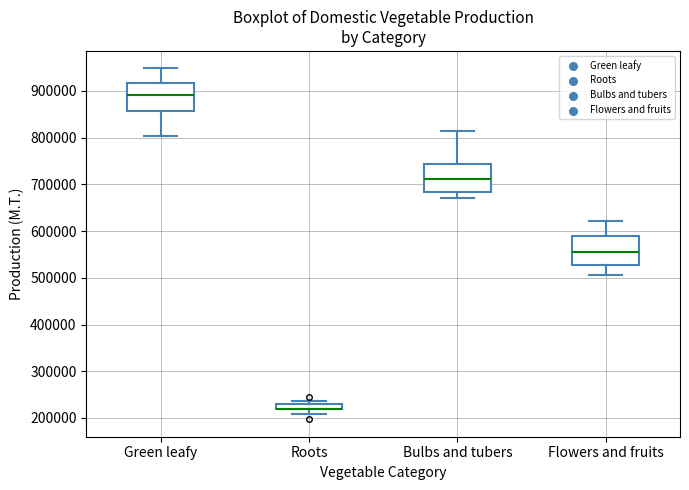

Where does the upper whisker of the box for Green leafy end on the y-axis? The values are not printed on the chart, so give them approximately, as read against the axis.

950000